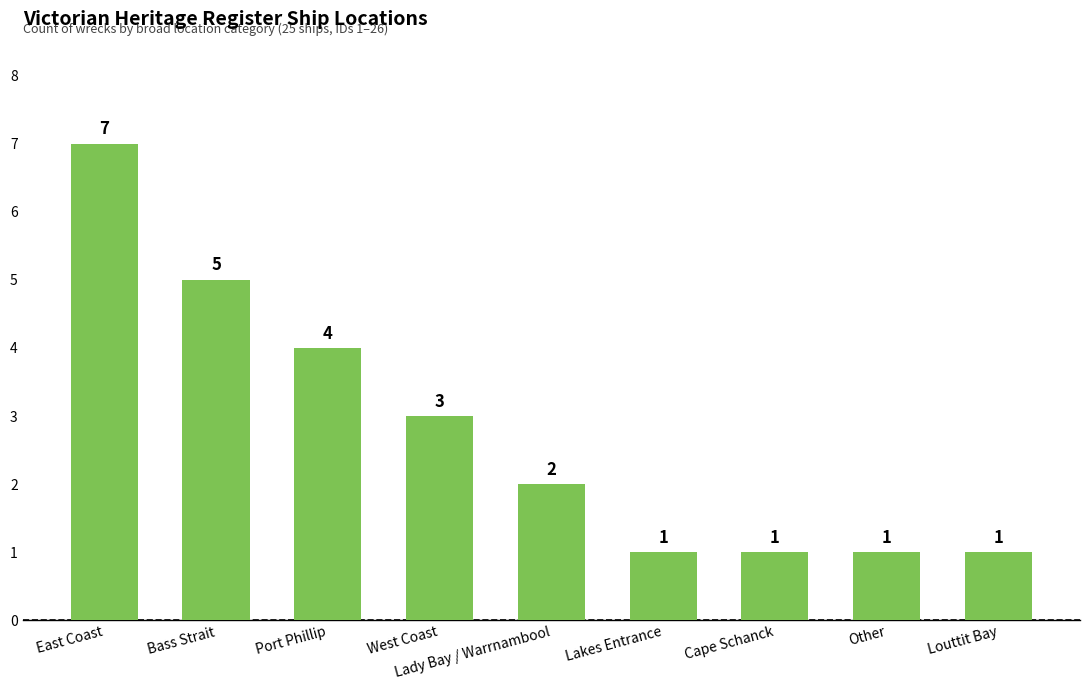

At which label does the data first exceed 2?

East Coast